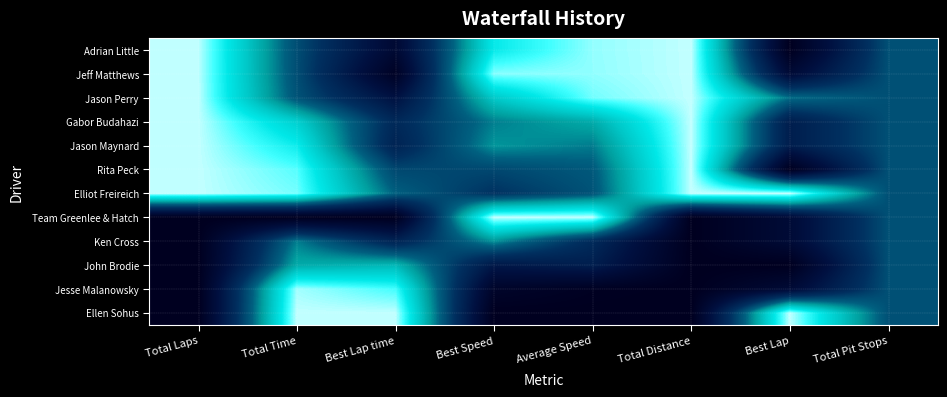

List the series in order of their peak value, lowest first.

Ken Cross, John Brodie, Jesse Malanowsky, Adrian Little, Jeff Matthews, Jason Perry, Gabor Budahazi, Jason Maynard, Rita Peck, Elliot Freireich, Team Greenlee & Hatch, Ellen Sohus